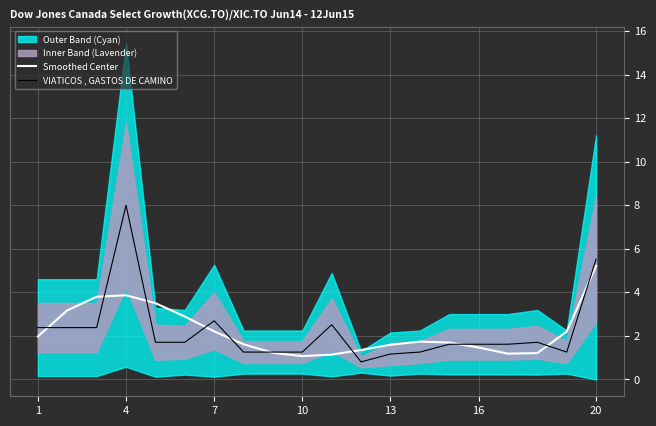

True or false: VIATICOS , GASTOS DE CAMINO and Smoothed Center cross at least once.

True